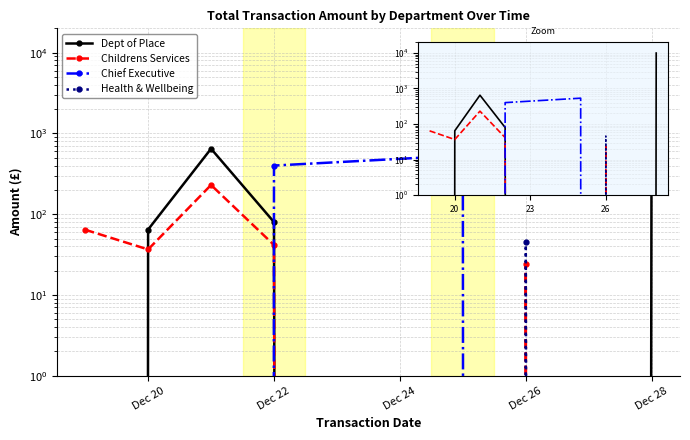

What is the average value of the Dept of Place series?

1530.1